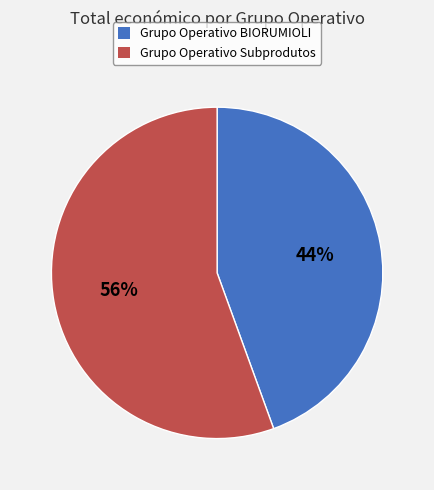

To the nearest percent, what is the combined percentage of Grupo Operativo Subprodutos and Grupo Operativo BIORUMIOLI?

100%